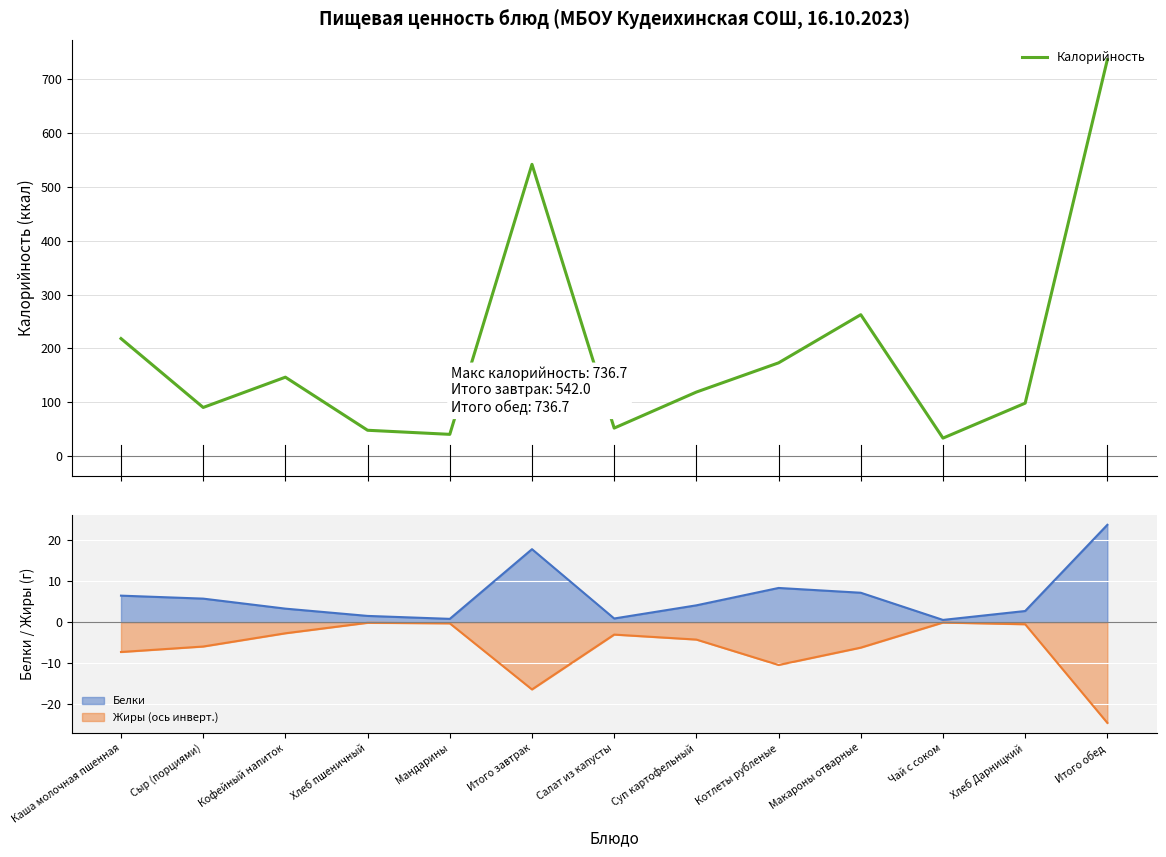

How many data points does each series have?

13